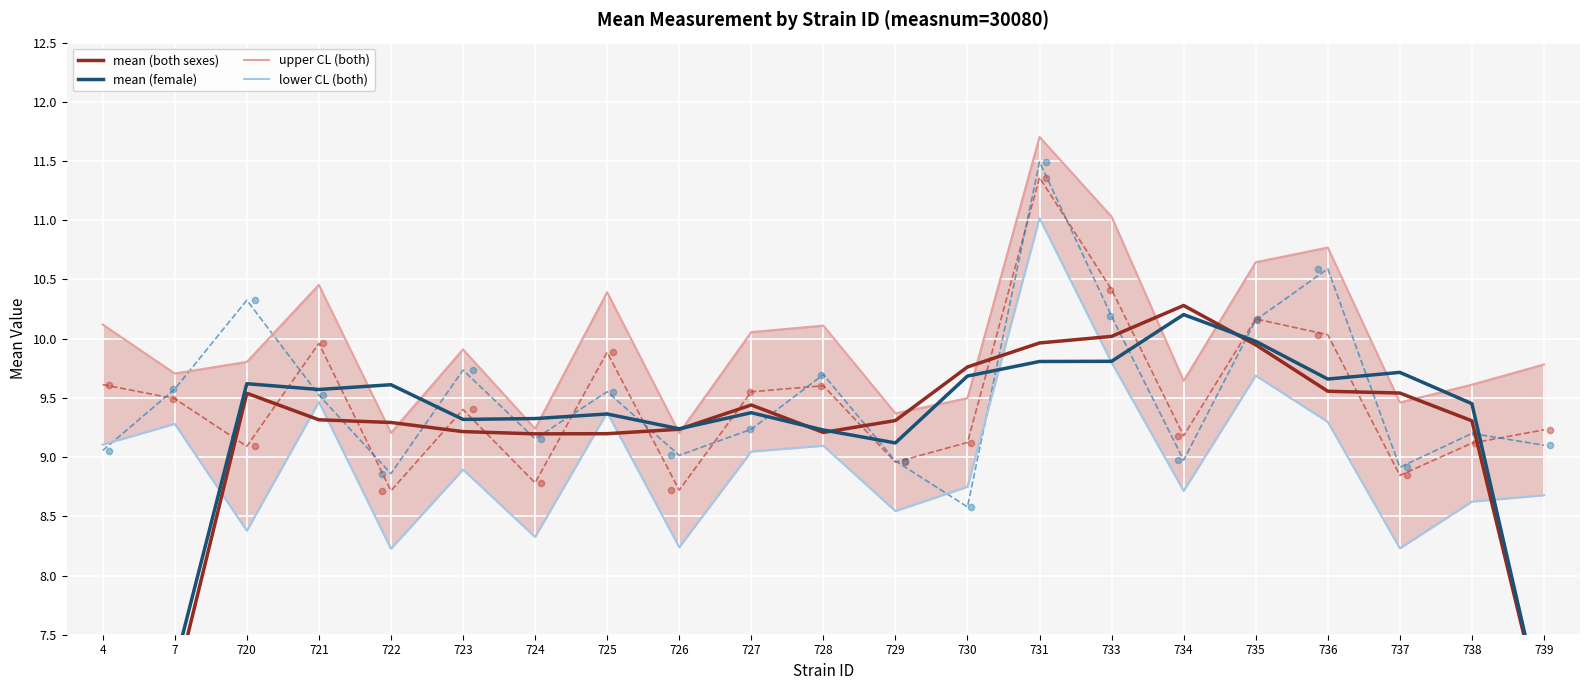

Which series reaches the maximum Y coordinate?

upper CL (both)